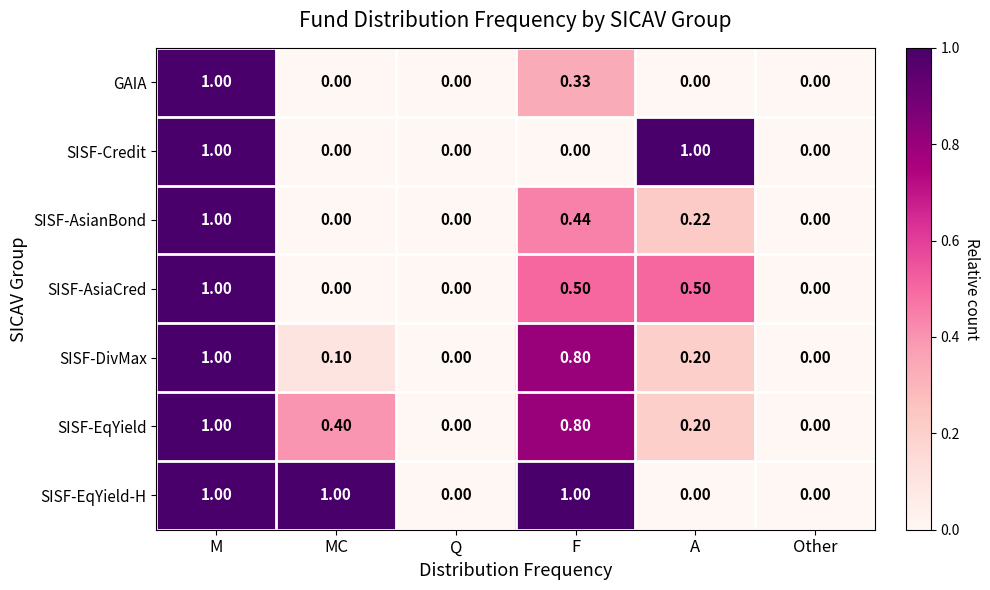

Which series has the largest total across all categories?

SISF-EqYield-H